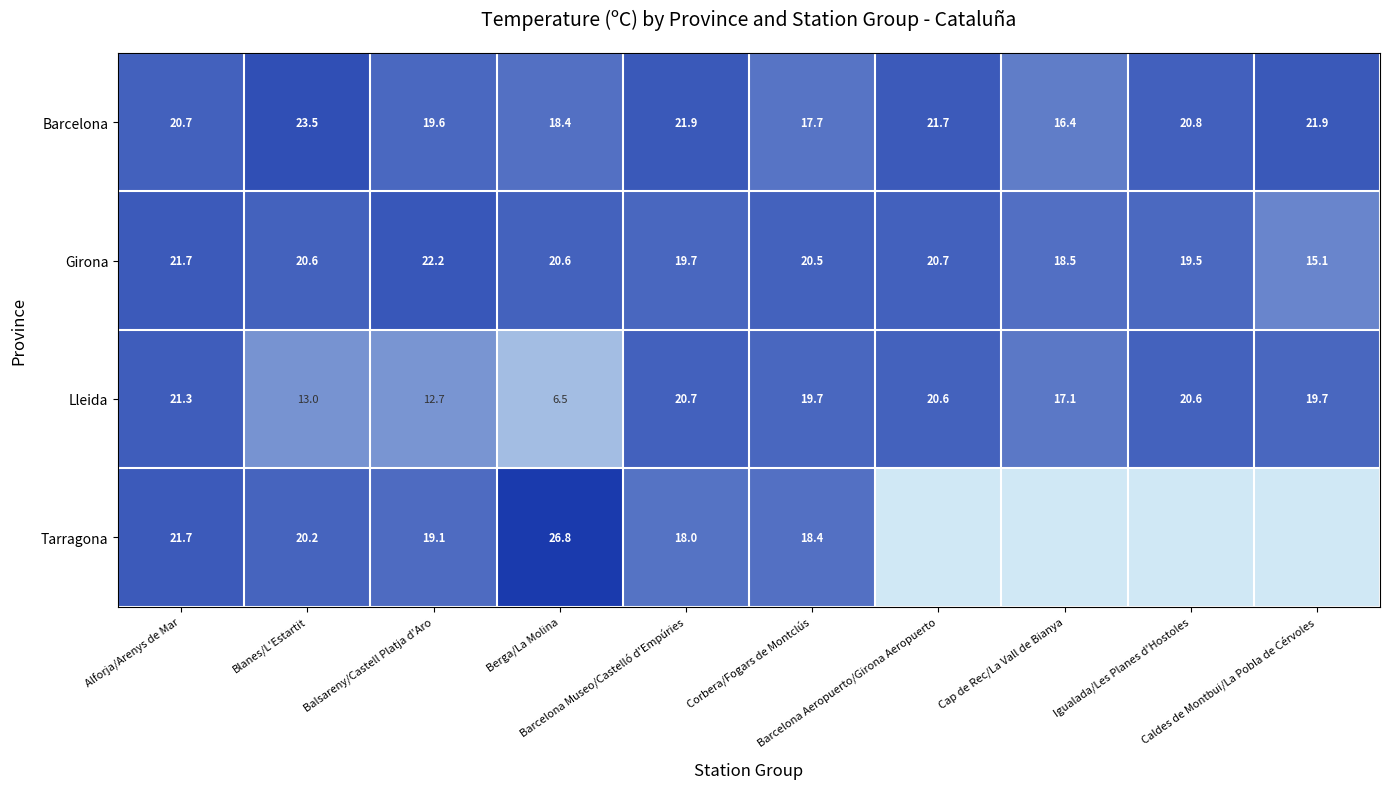

What is the difference between the maximum and minimum values in the Girona series?

7.1